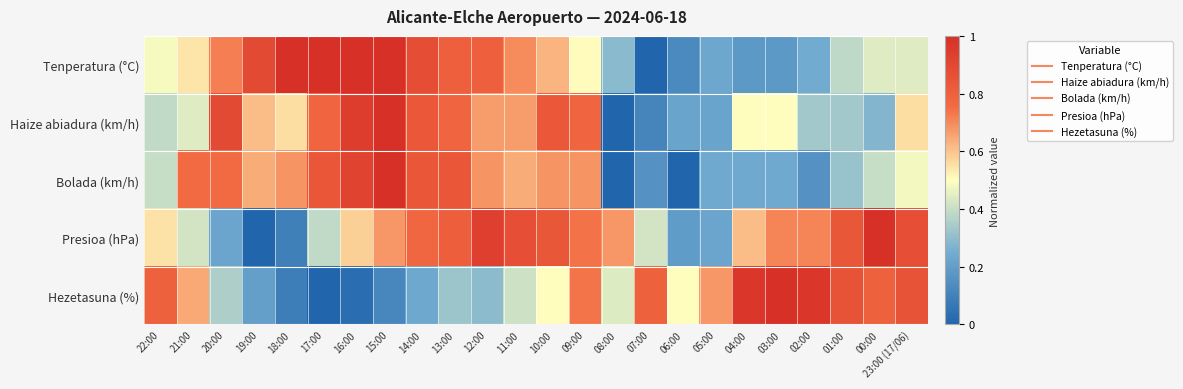

Reading left to right, what are all the values shown in this chart?

Tenperatura (°C): 22:00=0.5	21:00=0.5	20:00=0.7	19:00=0.9	18:00=1.0	17:00=1.0	16:00=1.0	15:00=1.0	14:00=0.9	13:00=0.8	12:00=0.8	11:00=0.7	10:00=0.6	09:00=0.5	08:00=0.3	07:00=0.0	06:00=0.1	05:00=0.2	04:00=0.2	03:00=0.2	02:00=0.2	01:00=0.4	00:00=0.4	23:00 (17/06)=0.4
Haize abiadura (km/h): 22:00=0.4	21:00=0.4	20:00=0.9	19:00=0.6	18:00=0.6	17:00=0.8	16:00=0.9	15:00=1.0	14:00=0.8	13:00=0.8	12:00=0.7	11:00=0.7	10:00=0.8	09:00=0.8	08:00=0.0	07:00=0.1	06:00=0.2	05:00=0.2	04:00=0.5	03:00=0.5	02:00=0.3	01:00=0.3	00:00=0.3	23:00 (17/06)=0.6
Bolada (km/h): 22:00=0.4	21:00=0.8	20:00=0.8	19:00=0.6	18:00=0.7	17:00=0.8	16:00=0.9	15:00=1.0	14:00=0.8	13:00=0.8	12:00=0.7	11:00=0.6	10:00=0.7	09:00=0.7	08:00=0.0	07:00=0.2	06:00=0.0	05:00=0.2	04:00=0.2	03:00=0.2	02:00=0.2	01:00=0.3	00:00=0.4	23:00 (17/06)=0.5
Presioa (hPa): 22:00=0.5	21:00=0.4	20:00=0.2	19:00=0.0	18:00=0.1	17:00=0.4	16:00=0.6	15:00=0.7	14:00=0.8	13:00=0.8	12:00=0.9	11:00=0.9	10:00=0.8	09:00=0.7	08:00=0.7	07:00=0.4	06:00=0.2	05:00=0.2	04:00=0.6	03:00=0.7	02:00=0.7	01:00=0.8	00:00=1.0	23:00 (17/06)=0.9
Hezetasuna (%): 22:00=0.8	21:00=0.6	20:00=0.4	19:00=0.2	18:00=0.1	17:00=0.0	16:00=0.0	15:00=0.1	14:00=0.2	13:00=0.3	12:00=0.3	11:00=0.4	10:00=0.5	09:00=0.7	08:00=0.4	07:00=0.8	06:00=0.5	05:00=0.7	04:00=1.0	03:00=1.0	02:00=1.0	01:00=0.9	00:00=0.8	23:00 (17/06)=0.9